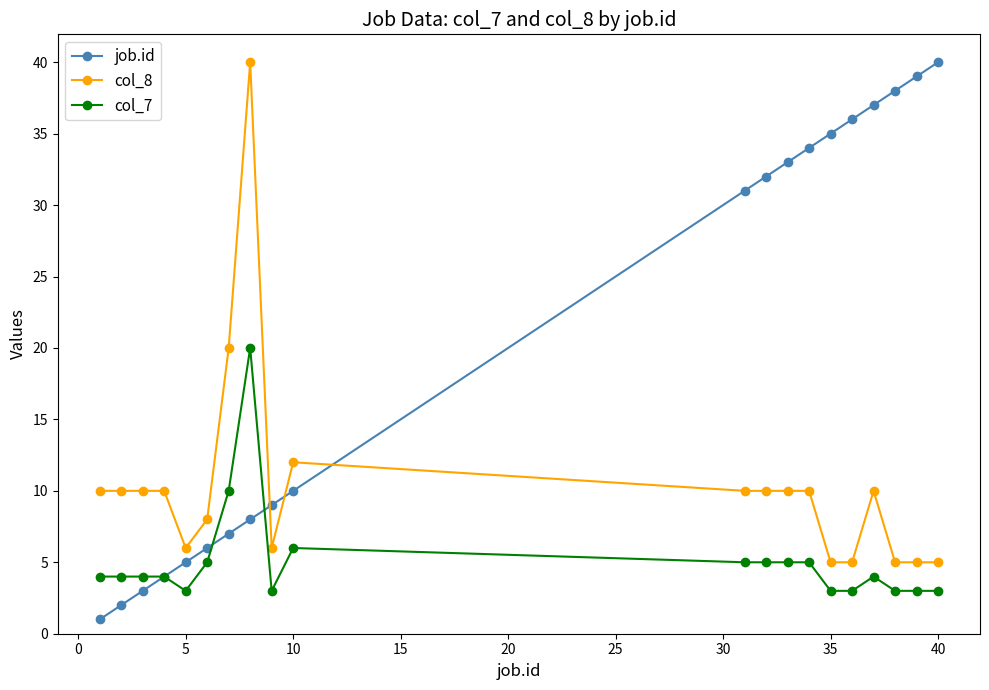

Is this an area chart (filled region under the line)?

No